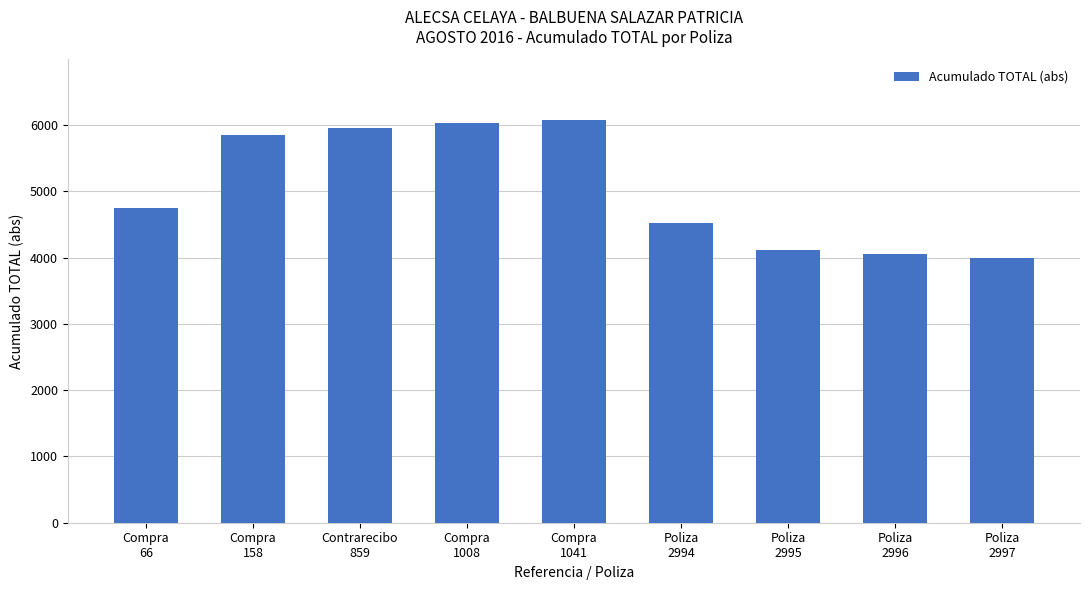

Between Compra
158 and Poliza
2996, which is larger?

Compra
158